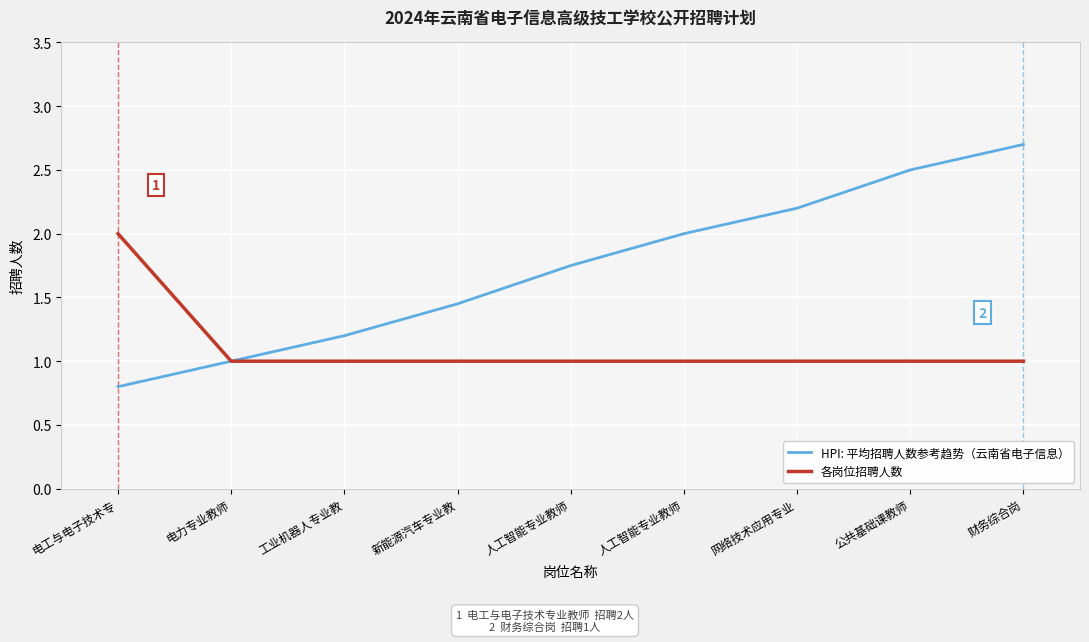

Which series has the largest total across all categories?

HPI: 平均招聘人数参考趋势（云南省电子信息）